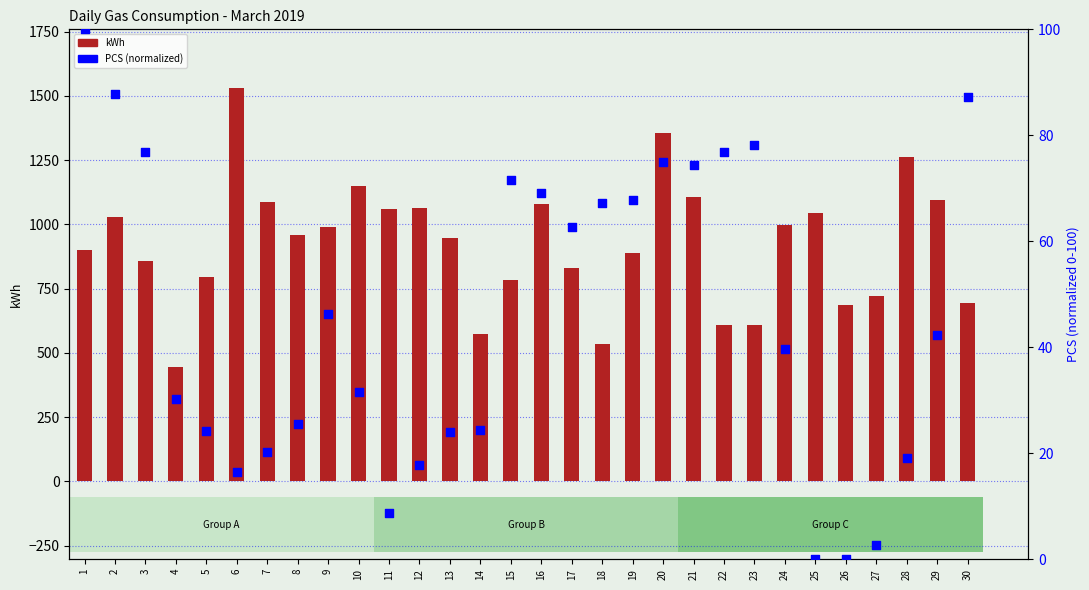

At how many categories does at least one series exceed 1159?

3